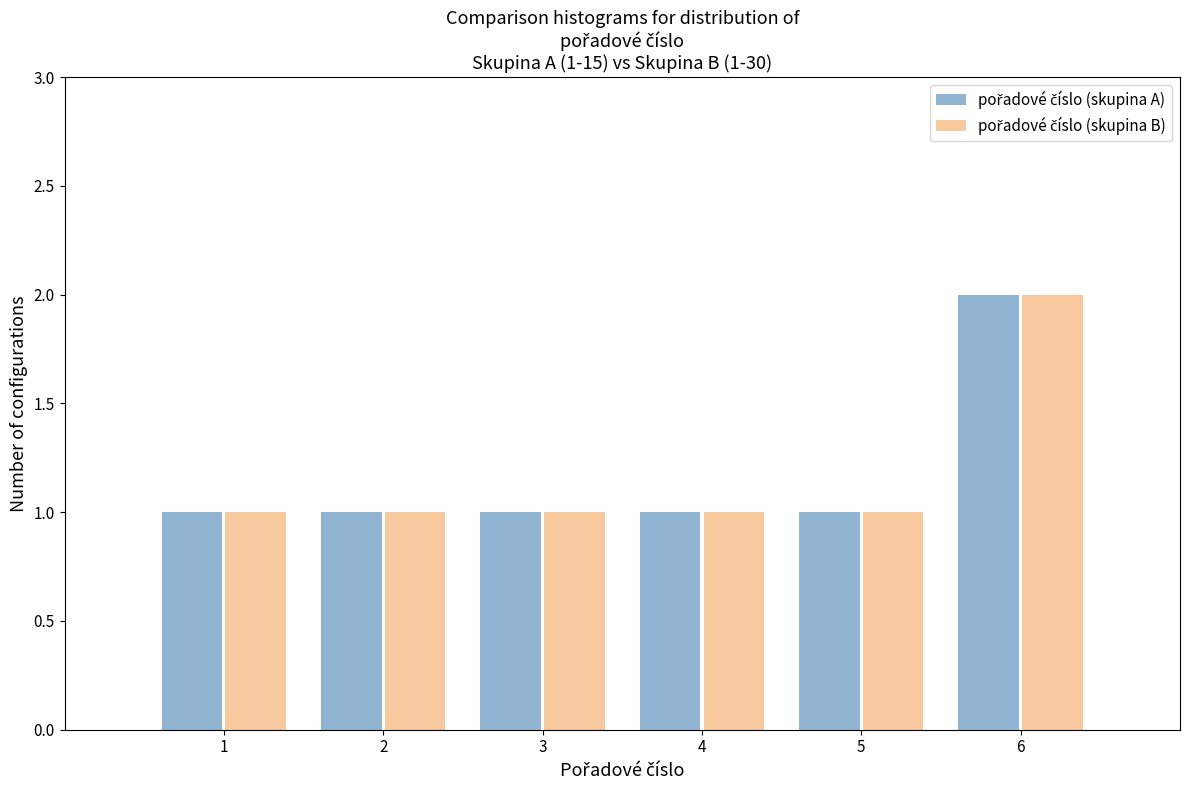

At which category does the chart reach its peak across all series?

6